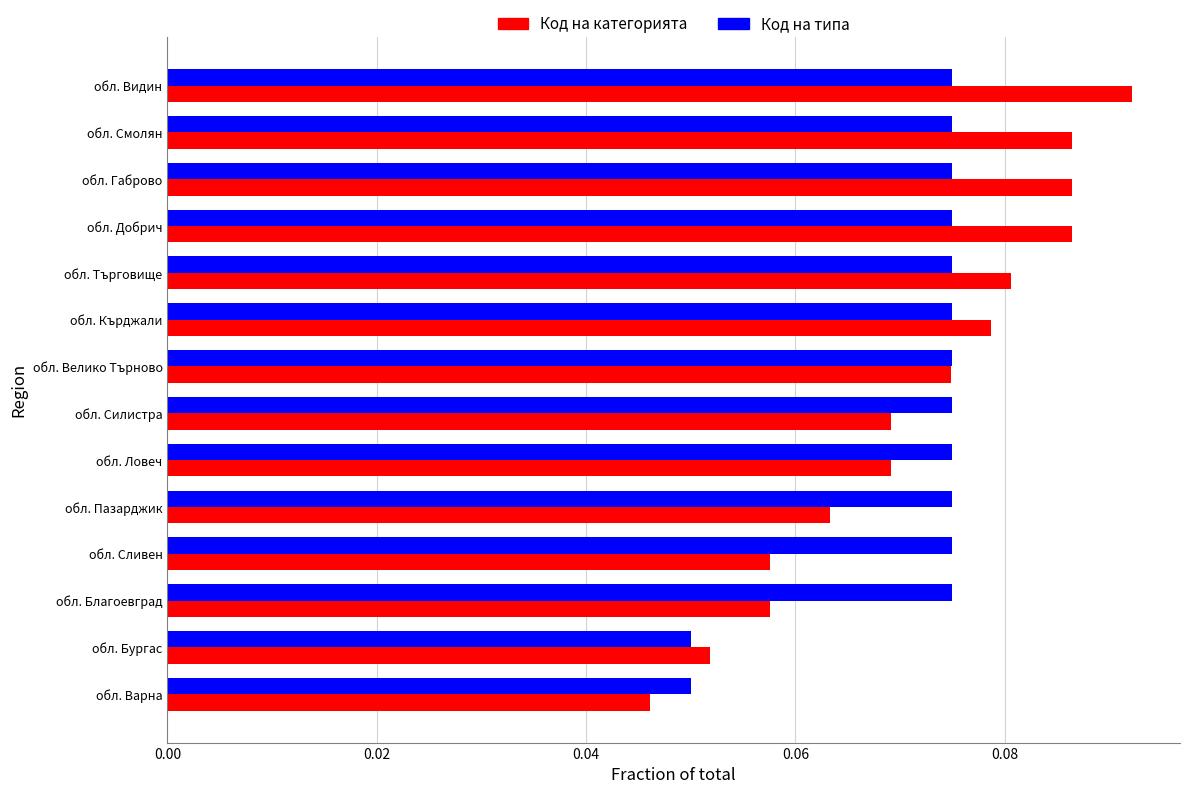

Is it true that Код на типа equals 0.0 at обл. Търговище?

False